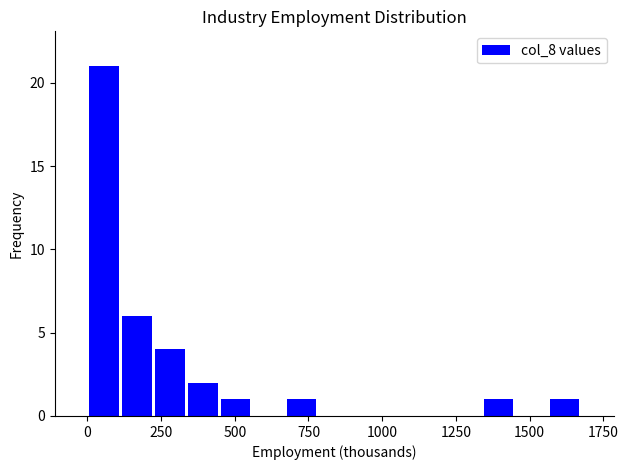

Around what value on the x-axis is the tallest bar? Give the approximate position of its centre, as read against the axis.

50